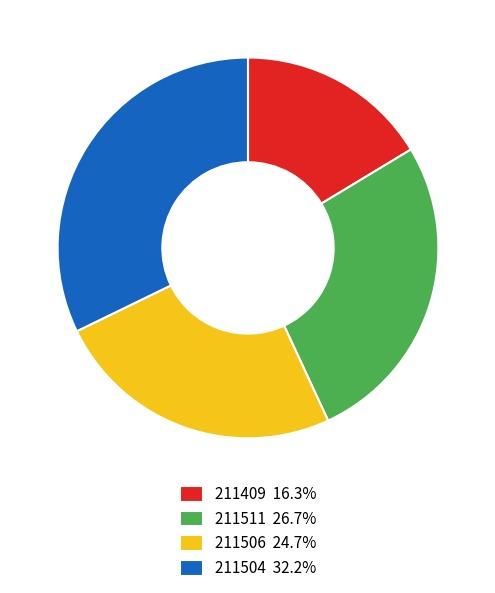

Does any single category account for the majority?

No